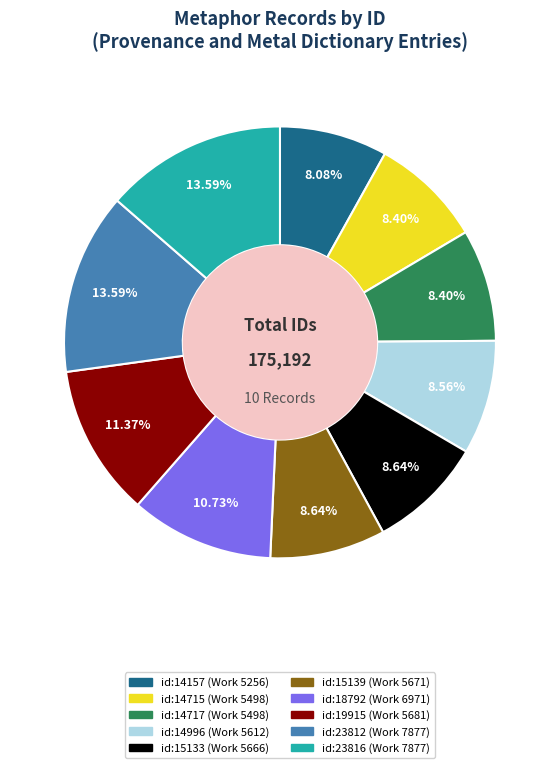

Approximately how many times larger is the value at id:15133 compared to id:14157?

1.1